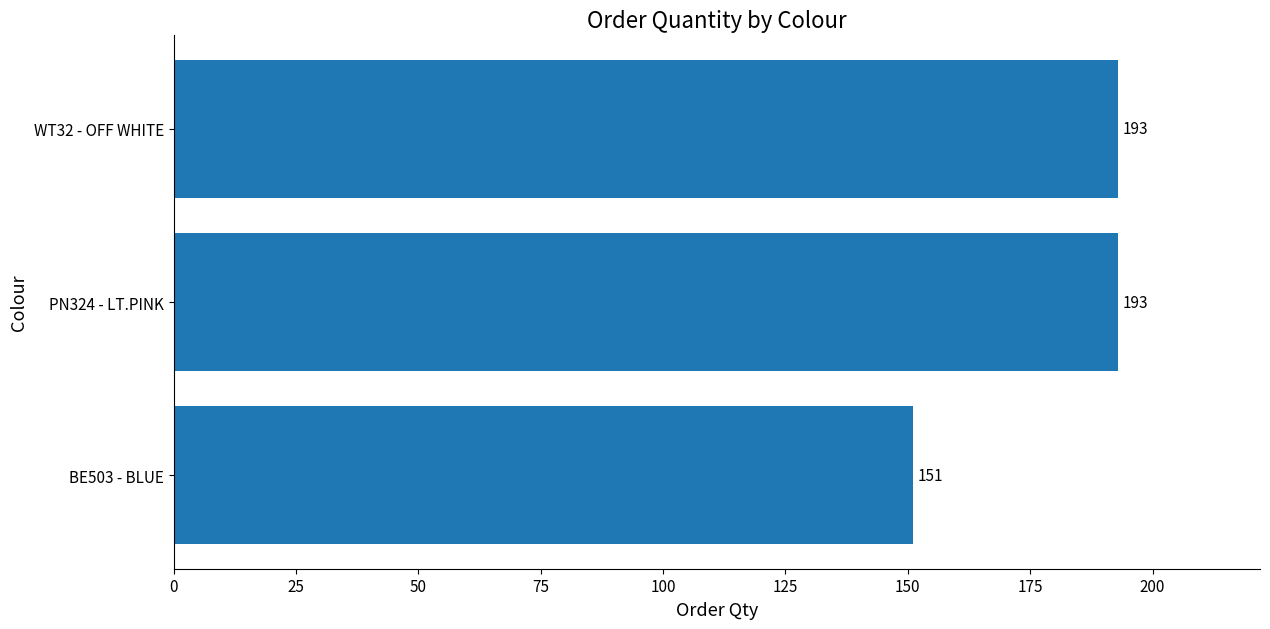

Approximately how many times larger is the value at BE503 - BLUE compared to PN324 - LT.PINK?

0.8